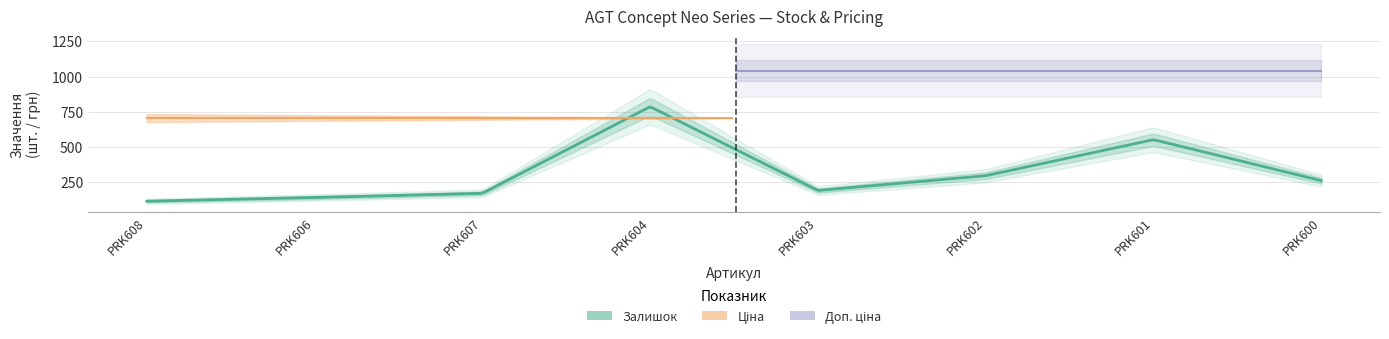

Is the value of Ціна at PRK608 greater than the value of Доп. ціна at PRK604?

No